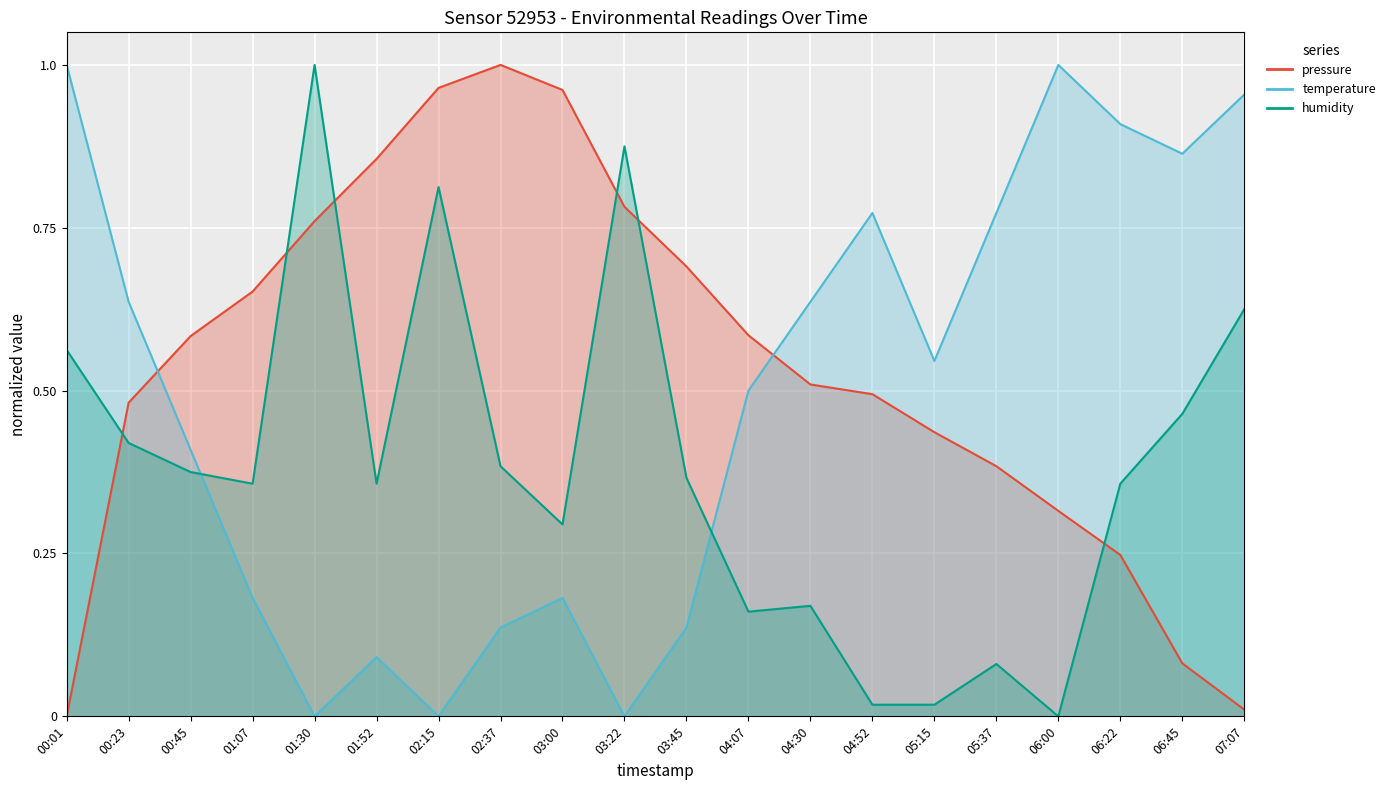

At which label does humidity reach its minimum?

06:00